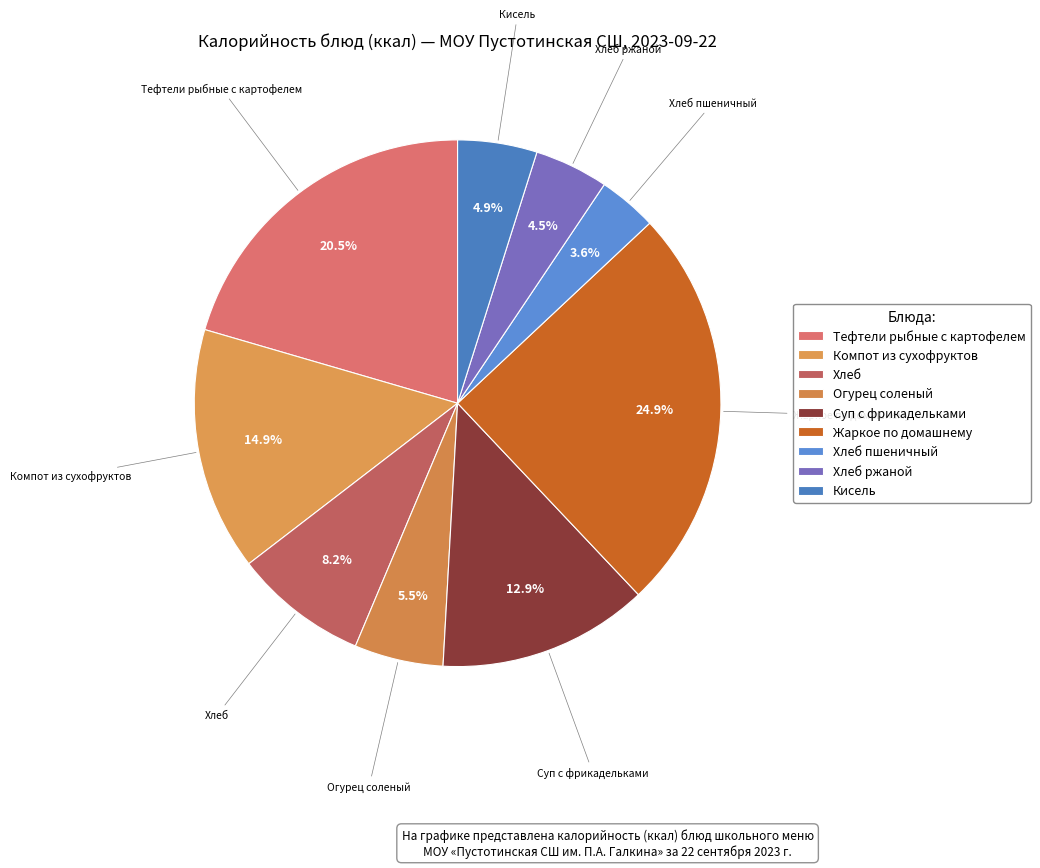

Is it true that Кисель is 5% of the pie?

True